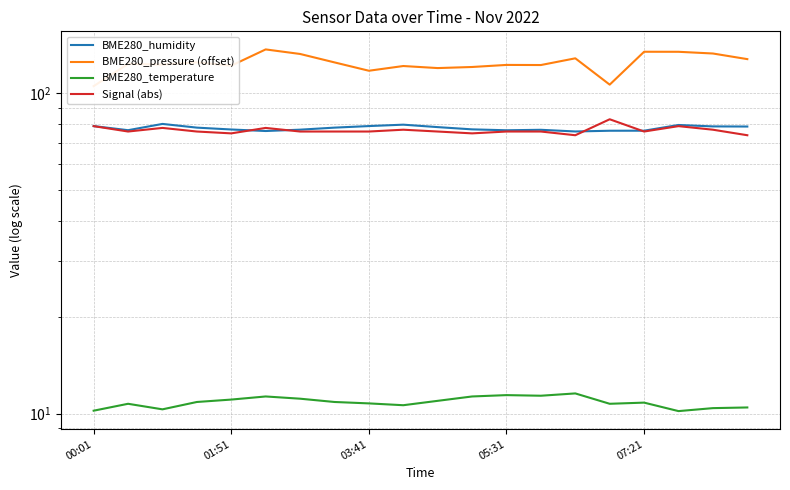

What are all the series names shown in the legend?

BME280_humidity, BME280_pressure (offset), BME280_temperature, Signal (abs)